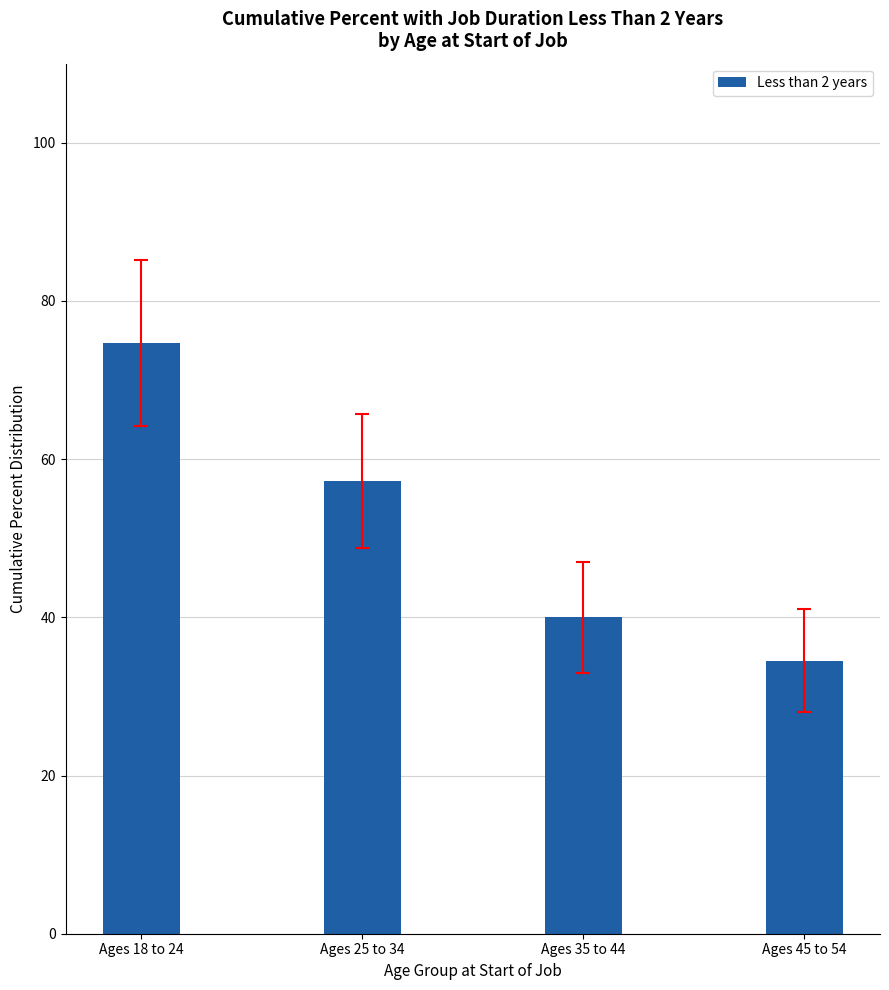

Reading left to right, extract all data points from this chart.

74.7	57.2	40.0	34.5